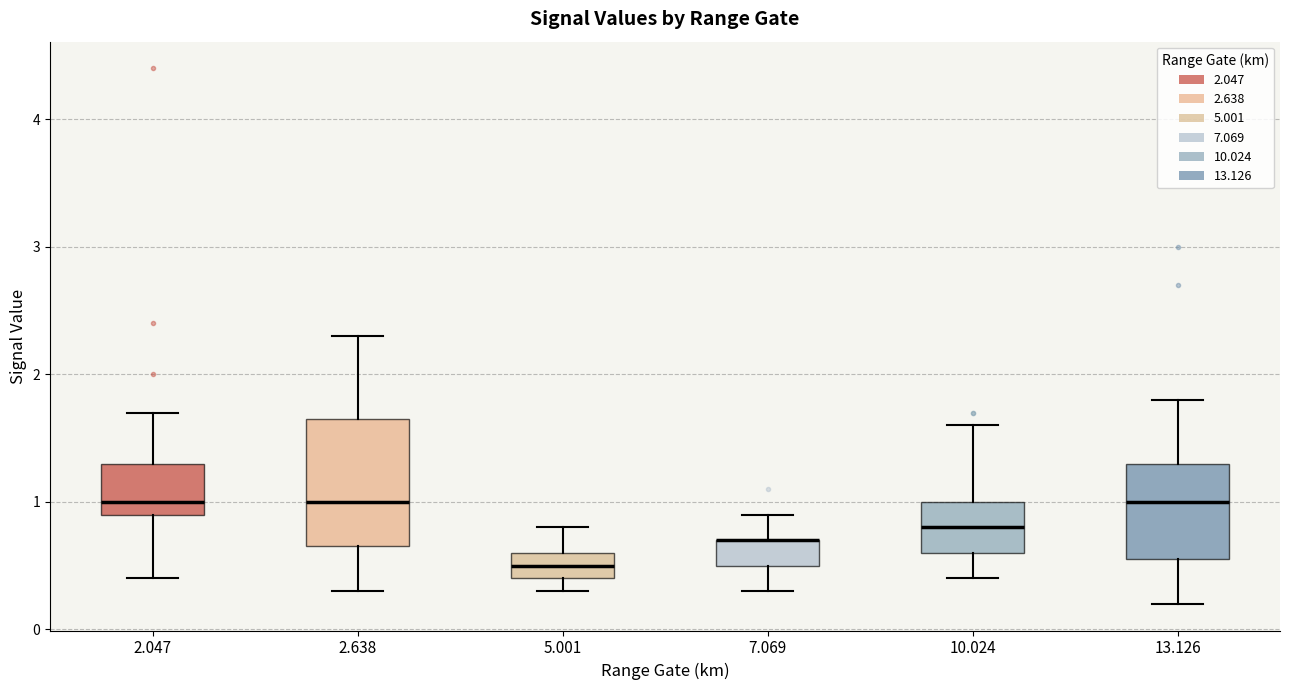

Reading left to right, read every box against the y-axis: the position of its median line, the range the box covers, and the ends of its whiskers. The values are not printed on the chart, so give them approximately, as read against the axis.

2.047: median 1.0, box 0.9 to 1.3, whiskers 0.4 to 1.7
2.638: median 1.0, box 0.7 to 1.7, whiskers 0.3 to 2.3
5.001: median 0.5, box 0.4 to 0.6, whiskers 0.3 to 0.8
7.069: median 0.7 (drawn on the box's upper edge), box 0.5 to 0.7, whiskers 0.3 to 0.9
10.024: median 0.8, box 0.6 to 1.0, whiskers 0.4 to 1.6
13.126: median 1.0, box 0.6 to 1.3, whiskers 0.2 to 1.8